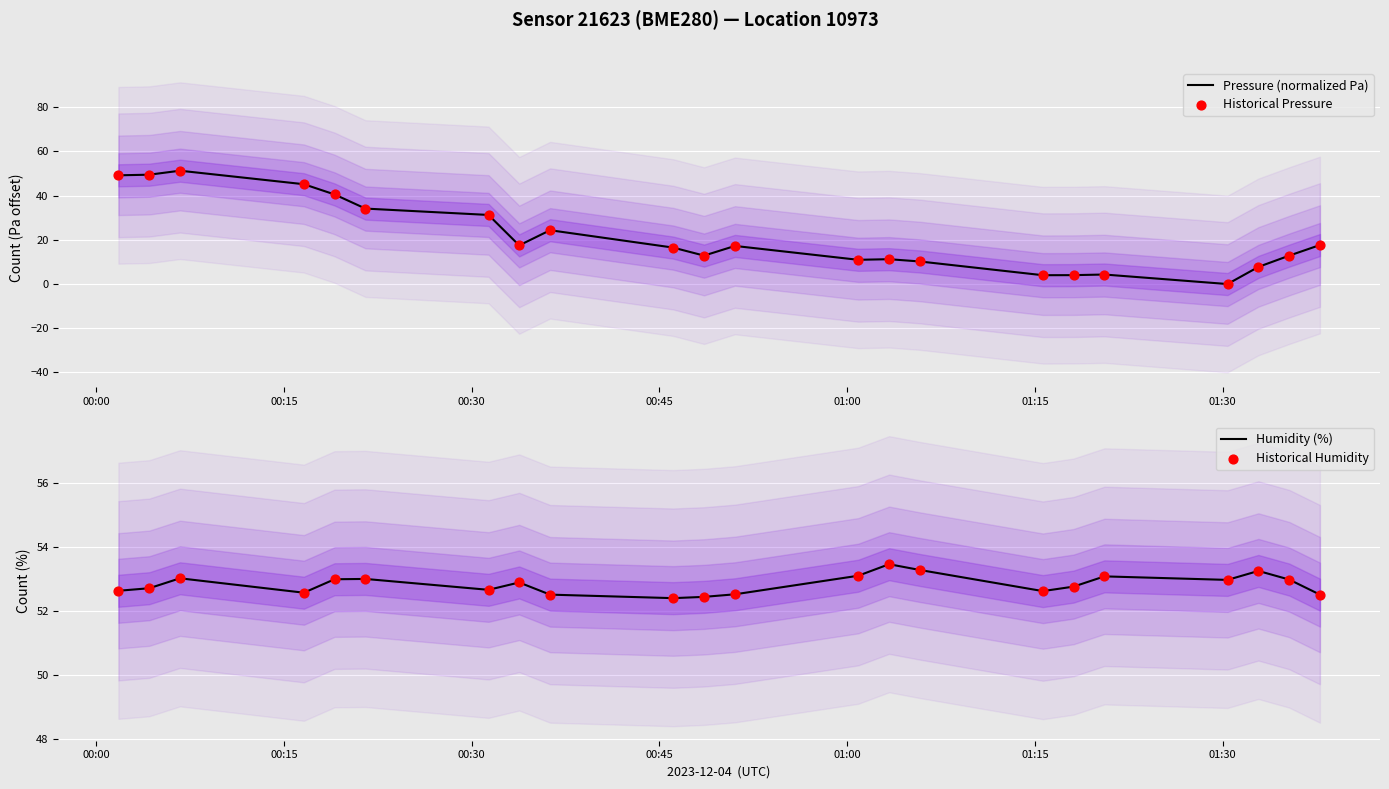

Which series has the largest Y range (max minus min)?

Pressure (normalized Pa)